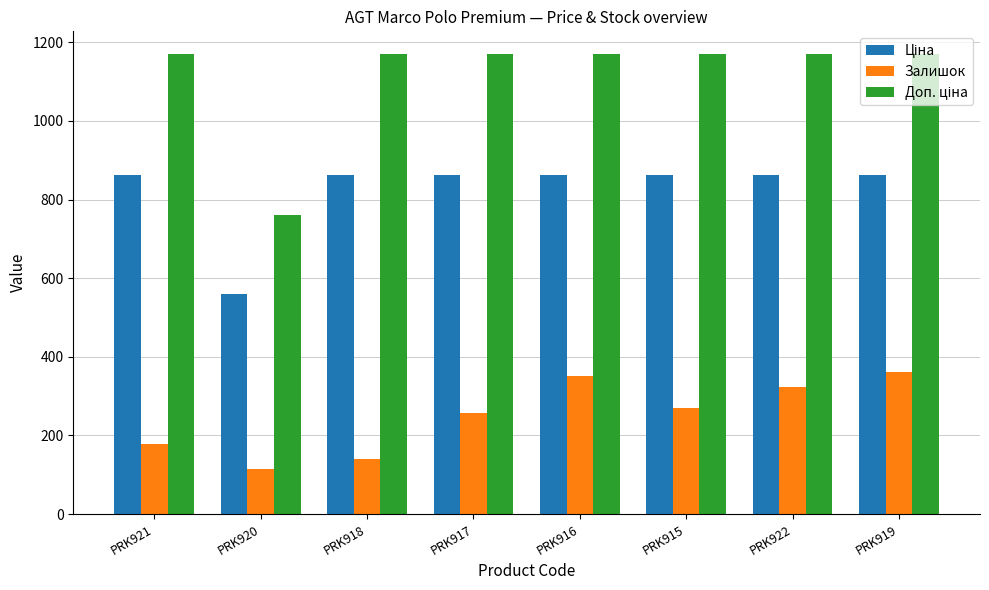

What is the difference between the highest and lowest values at PRK921?

992.2